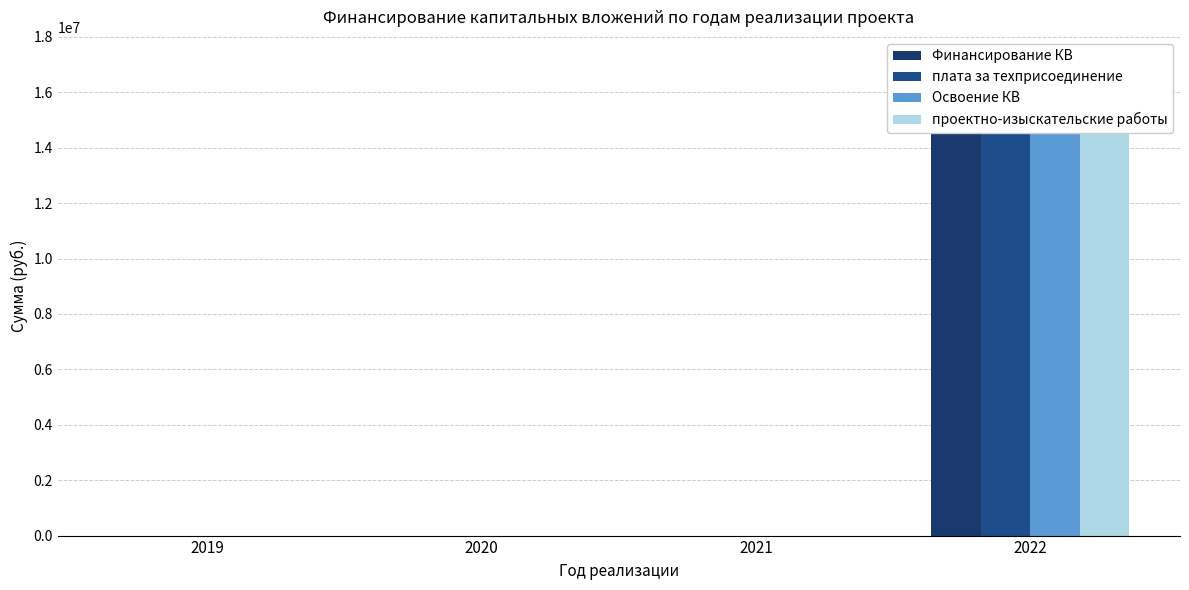

List the labels in order of Освоение КВ value, largest first.

2022, 2019, 2020, 2021